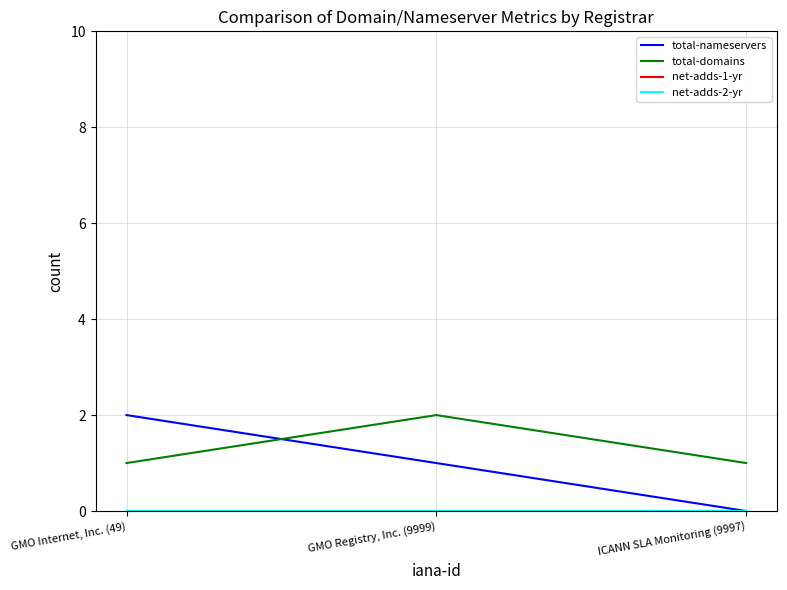

What is the label of the 3rd point from the left?

ICANN SLA Monitoring (9997)